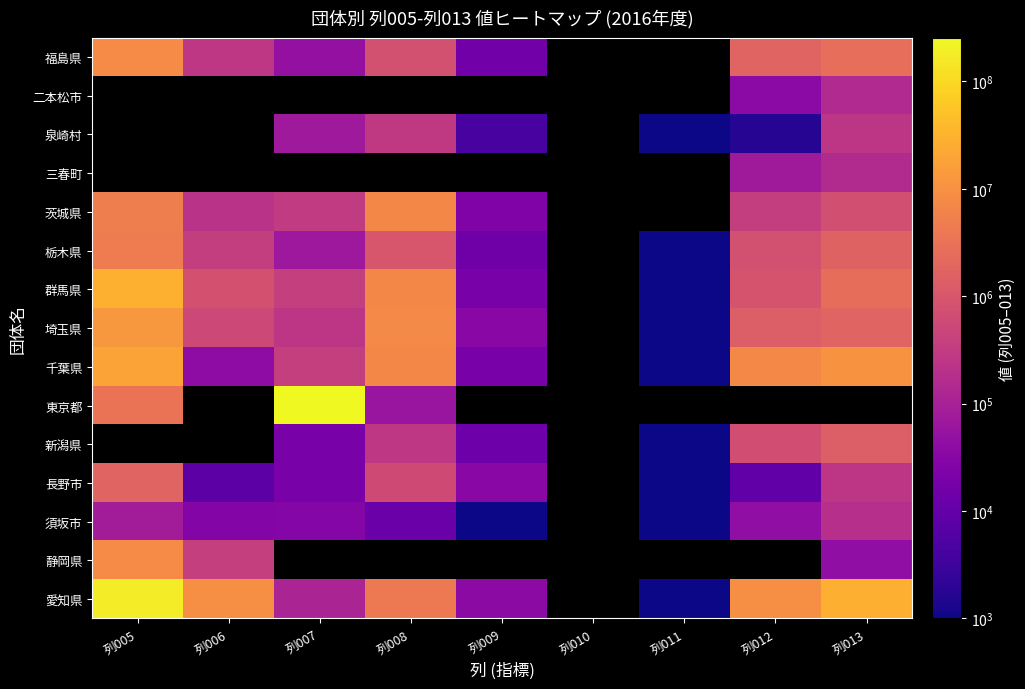

How many categories are shown in the chart?

9